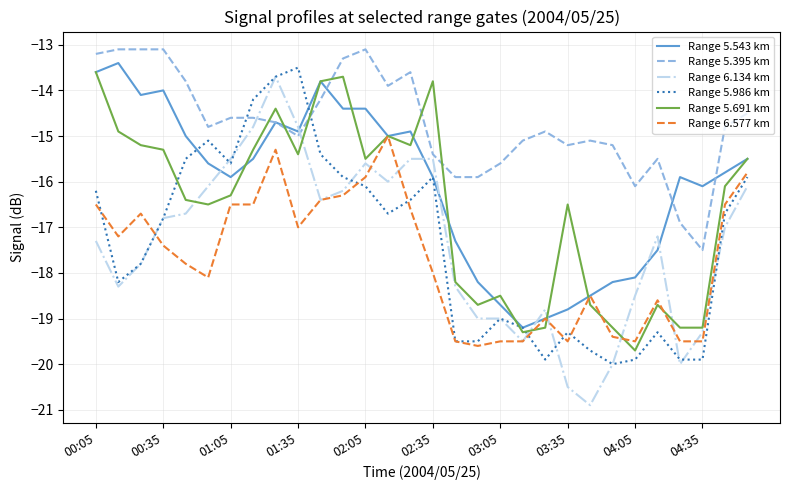

What are all the series names shown in the legend?

Range 5.543 km, Range 5.395 km, Range 6.134 km, Range 5.986 km, Range 5.691 km, Range 6.577 km